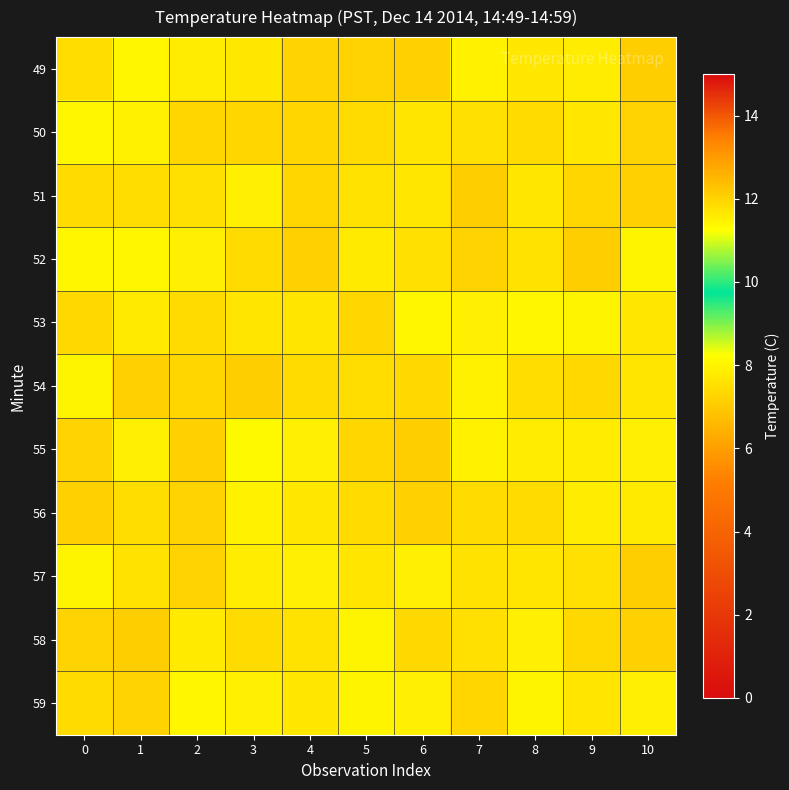

Reading right to left, what are all the values shown in this chart?

49: 10=7.1	9=7.8	8=7.7	7=8.0	6=7.2	5=7.3	4=7.3	3=7.7	2=7.8	1=8.1	0=7.5
50: 10=7.2	9=7.7	8=7.4	7=7.5	6=7.6	5=7.4	4=7.3	3=7.3	2=7.3	1=7.9	0=8.1
51: 10=7.2	9=7.3	8=7.7	7=7.1	6=7.7	5=7.6	4=7.3	3=7.9	2=7.6	1=7.5	0=7.4
52: 10=8.0	9=7.1	8=7.6	7=7.2	6=7.5	5=7.8	4=7.2	3=7.4	2=7.9	1=8.1	0=8.0
53: 10=7.7	9=8.0	8=8.0	7=7.9	6=8.1	5=7.3	4=7.6	3=7.6	2=7.4	1=7.8	0=7.4
54: 10=7.6	9=7.4	8=7.5	7=7.9	6=7.4	5=7.5	4=7.4	3=7.1	2=7.3	1=7.2	0=8.0
55: 10=7.9	9=7.8	8=7.8	7=7.9	6=7.1	5=7.3	4=7.9	3=8.1	2=7.2	1=7.9	0=7.2
56: 10=7.7	9=7.8	8=7.4	7=7.4	6=7.2	5=7.4	4=7.7	3=8.0	2=7.2	1=7.5	0=7.2
57: 10=7.1	9=7.5	8=7.6	7=7.6	6=7.9	5=7.7	4=7.9	3=7.8	2=7.2	1=7.6	0=8.0
58: 10=7.2	9=7.3	8=7.9	7=7.5	6=7.3	5=8.0	4=7.6	3=7.4	2=7.7	1=7.1	0=7.2
59: 10=7.9	9=7.6	8=8.0	7=7.3	6=7.9	5=8.0	4=7.7	3=7.9	2=8.0	1=7.3	0=7.4